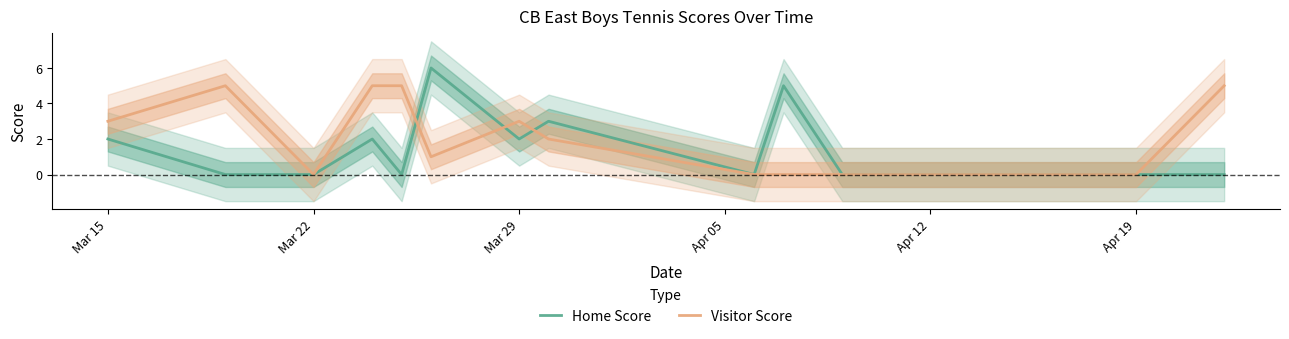

True or false: Home Score has a value of 2 at Mar 29.

True